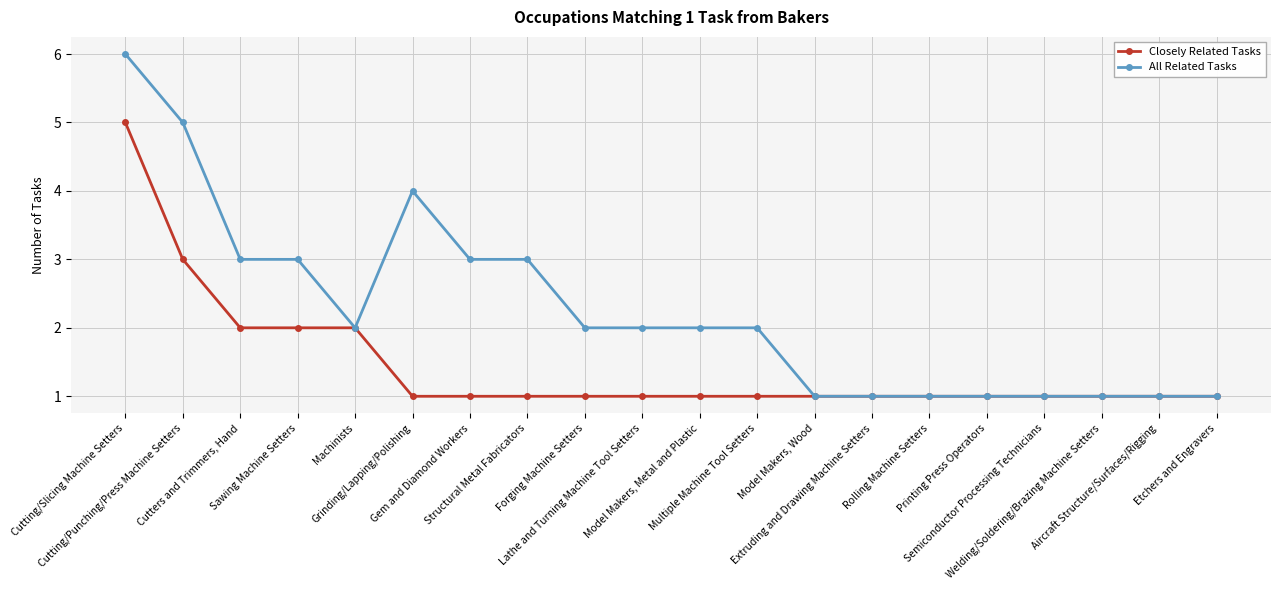

Is the value of All Related Tasks at Cutters and Trimmers, Hand greater than the value of Closely Related Tasks at Rolling Machine Setters?

Yes